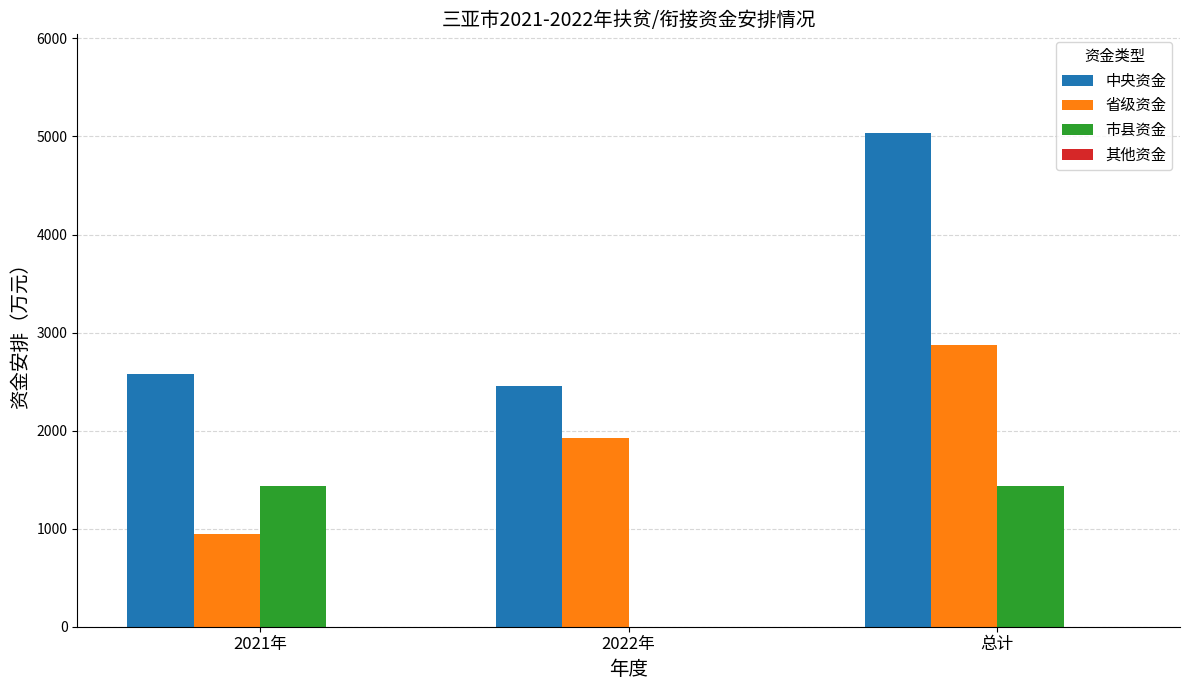

Are the bars horizontal?

No